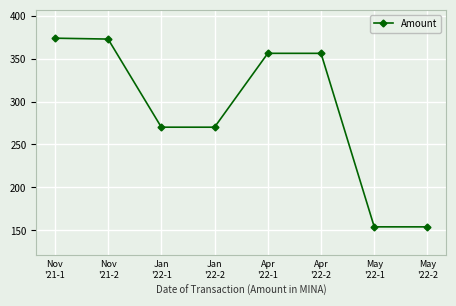

What position from the left is Jan
'22-2?

4